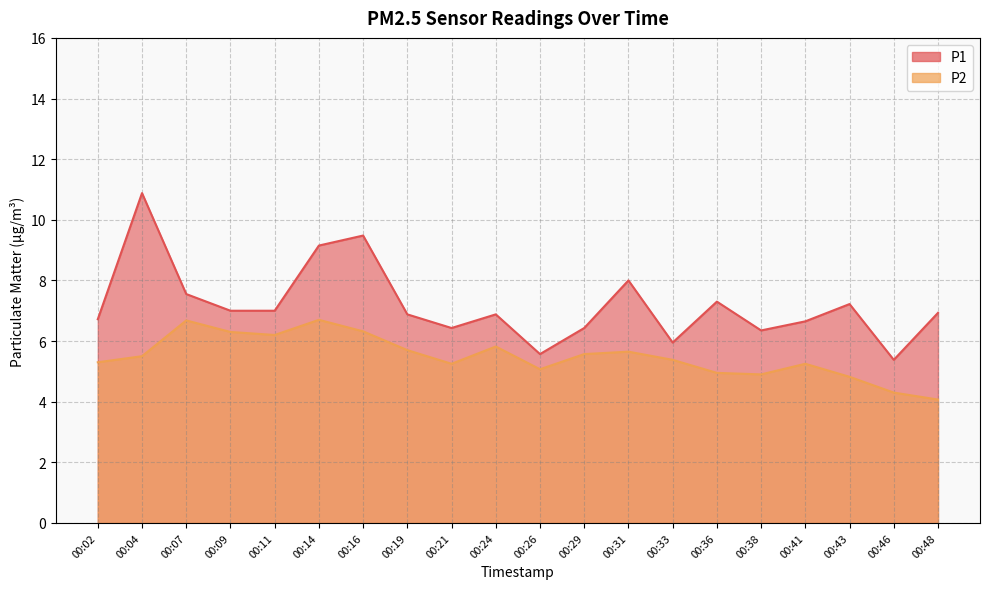

True or false: P2 and P1 intersect in this chart.

False